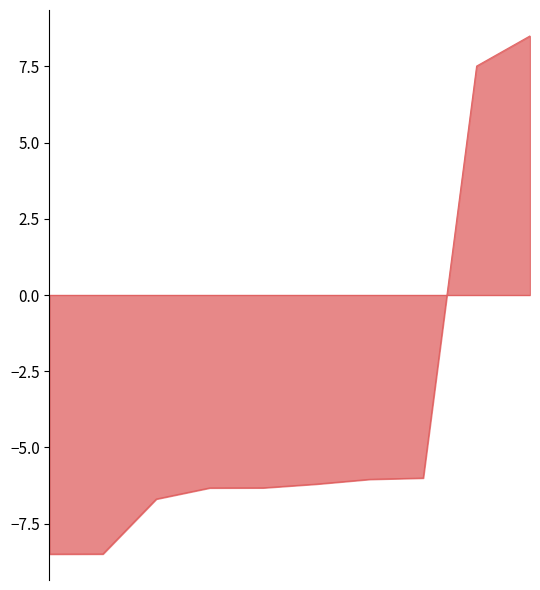

What is the smallest value displayed?

-8.5